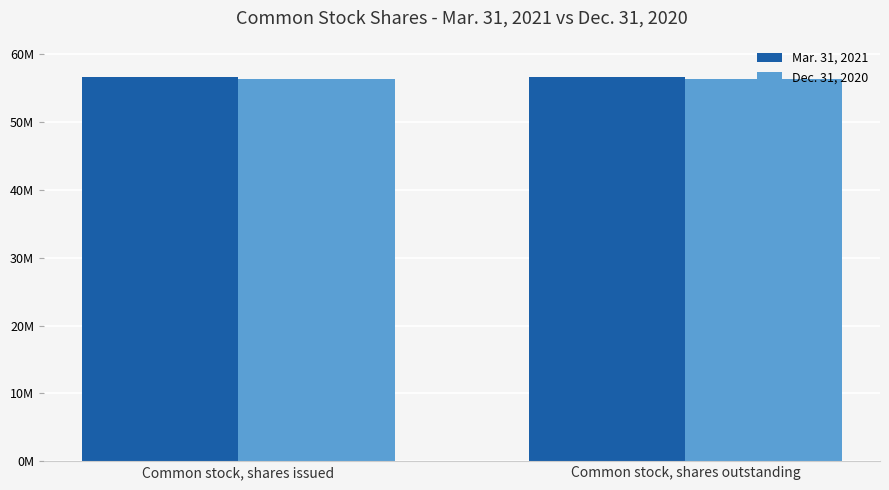

Read the Dec. 31, 2020 value at Common stock, shares issued.

56378939